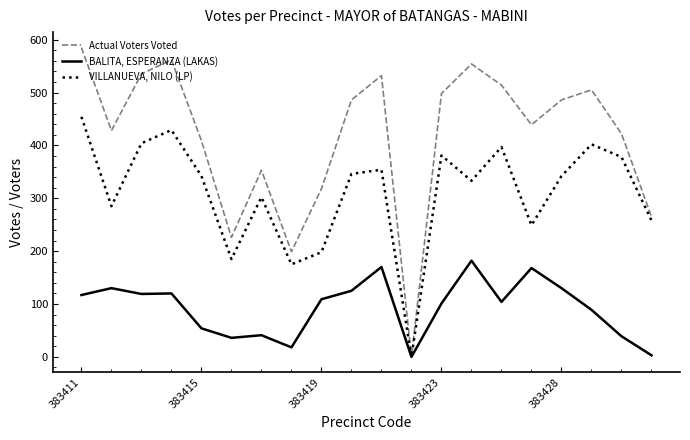

What are all the series names shown in the legend?

Actual Voters Voted, BALITA, ESPERANZA (LAKAS), VILLANUEVA, NILO (LP)